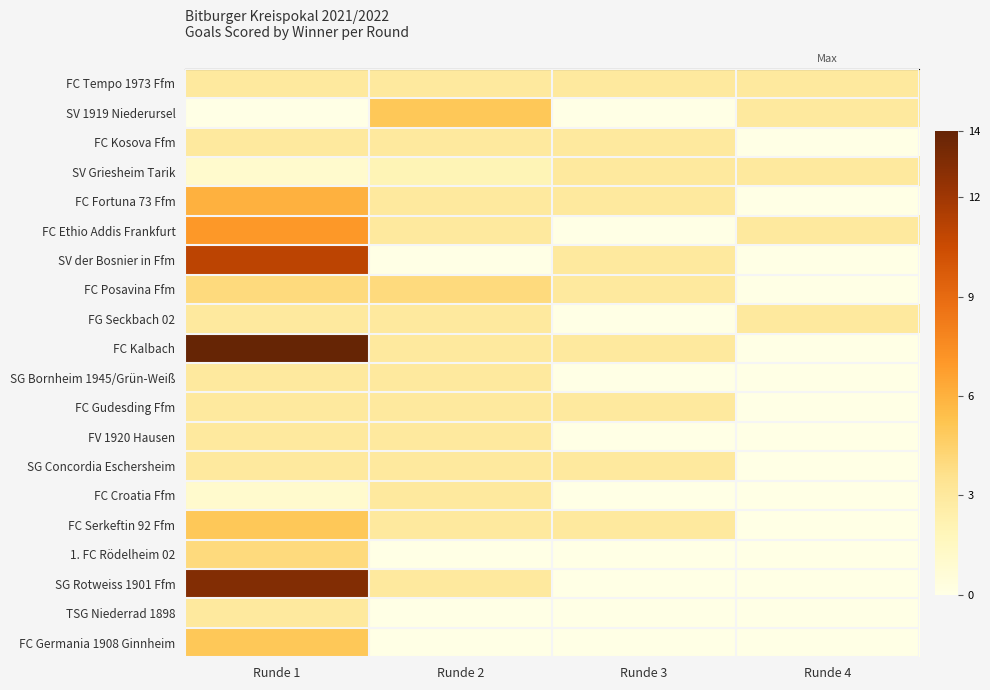

How many categories are shown in the chart?

4